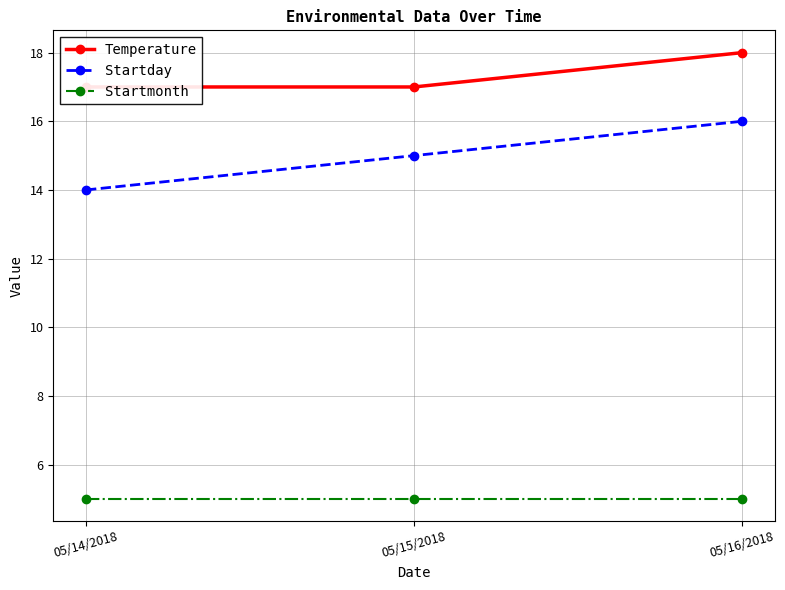

Is it true that Temperature equals 28 at 05/15/2018?

False